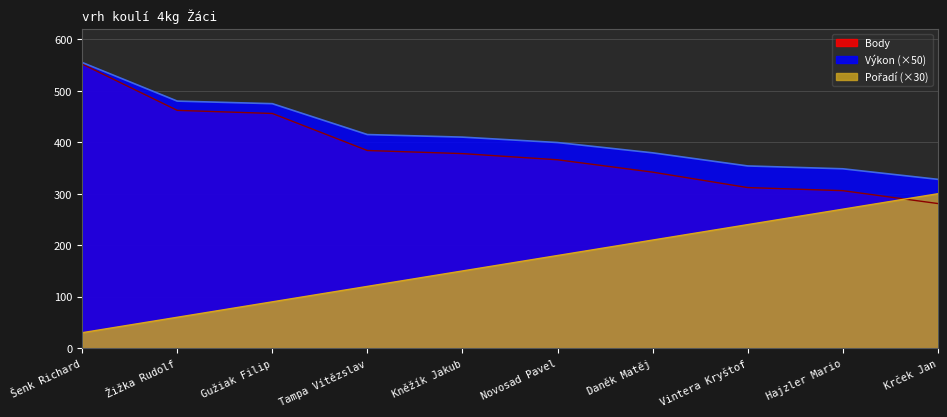

What is the value of the Body point at the 1st from the left?

552.0